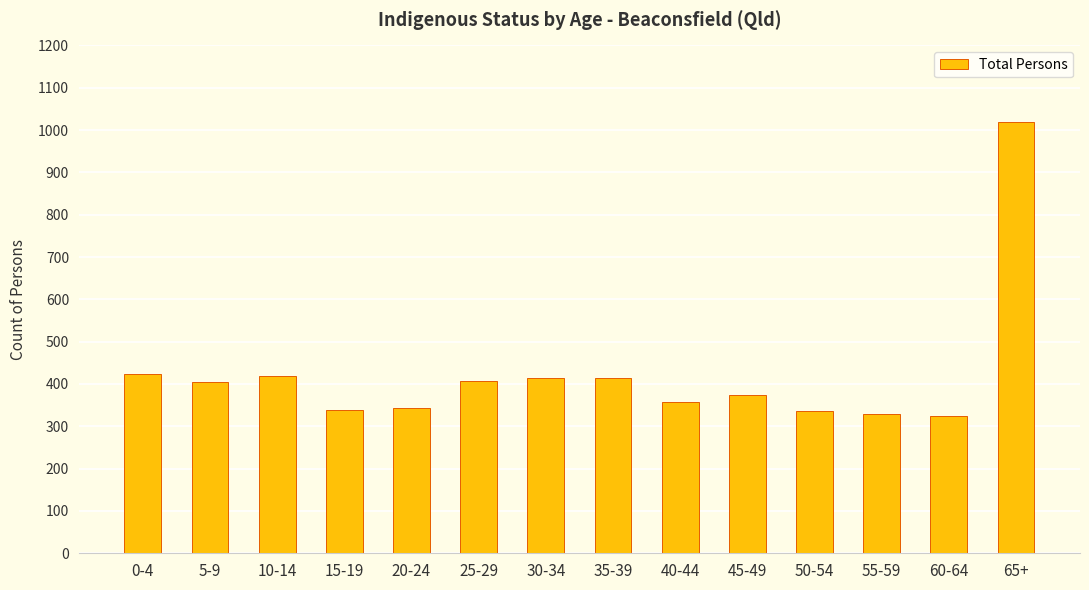

Does the chart contain stacked bars?

No